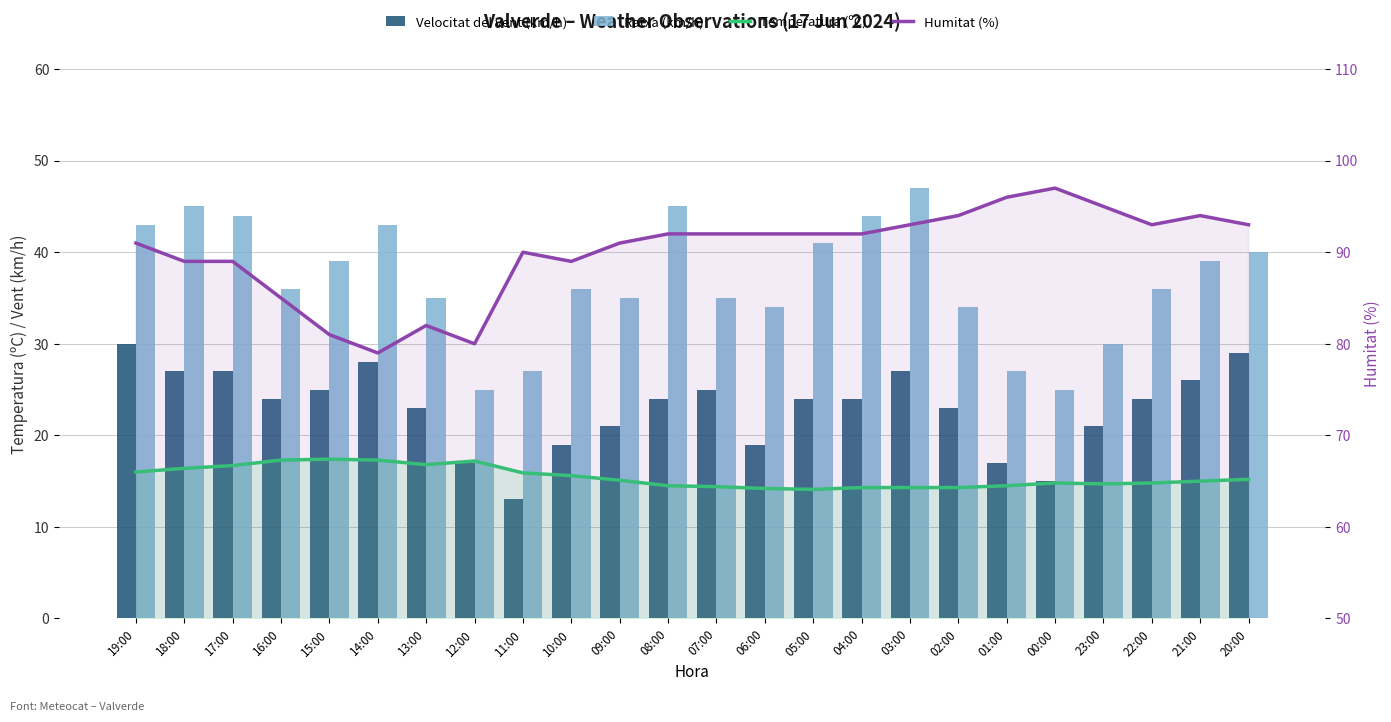

List the series in order of their peak value, highest first.

Humitat (%), Ratxa (km/h), Velocitat del vent (km/h), Temperatura (ºC)